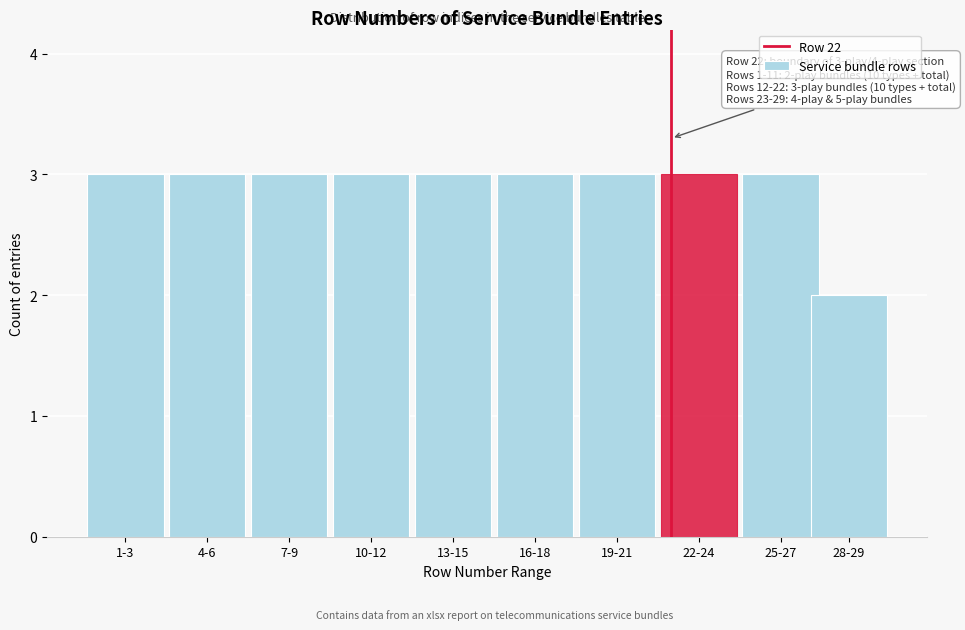

Reading left to right, transcribe all the data shown in this chart.

1-3=3	4-6=3	7-9=3	10-12=3	13-15=3	16-18=3	19-21=3	22-24=3	25-27=3	28-29=2